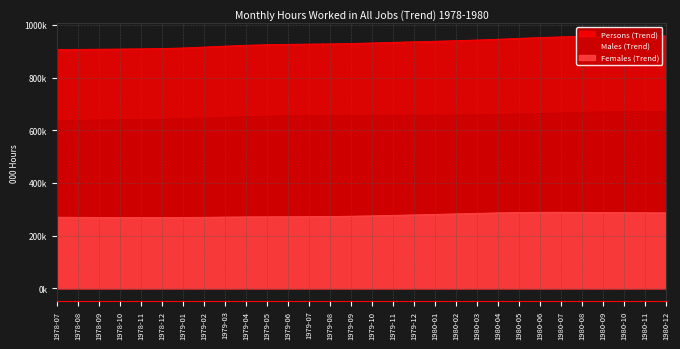

Which series has the largest total across all categories?

Persons (Trend)